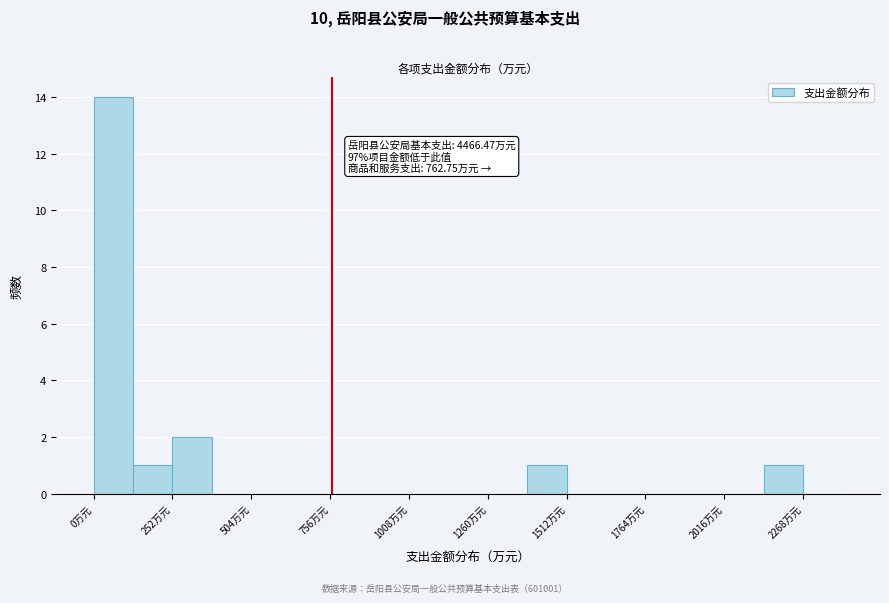

Read against the x-axis, roughly where is the centre of the tallest bar?

50